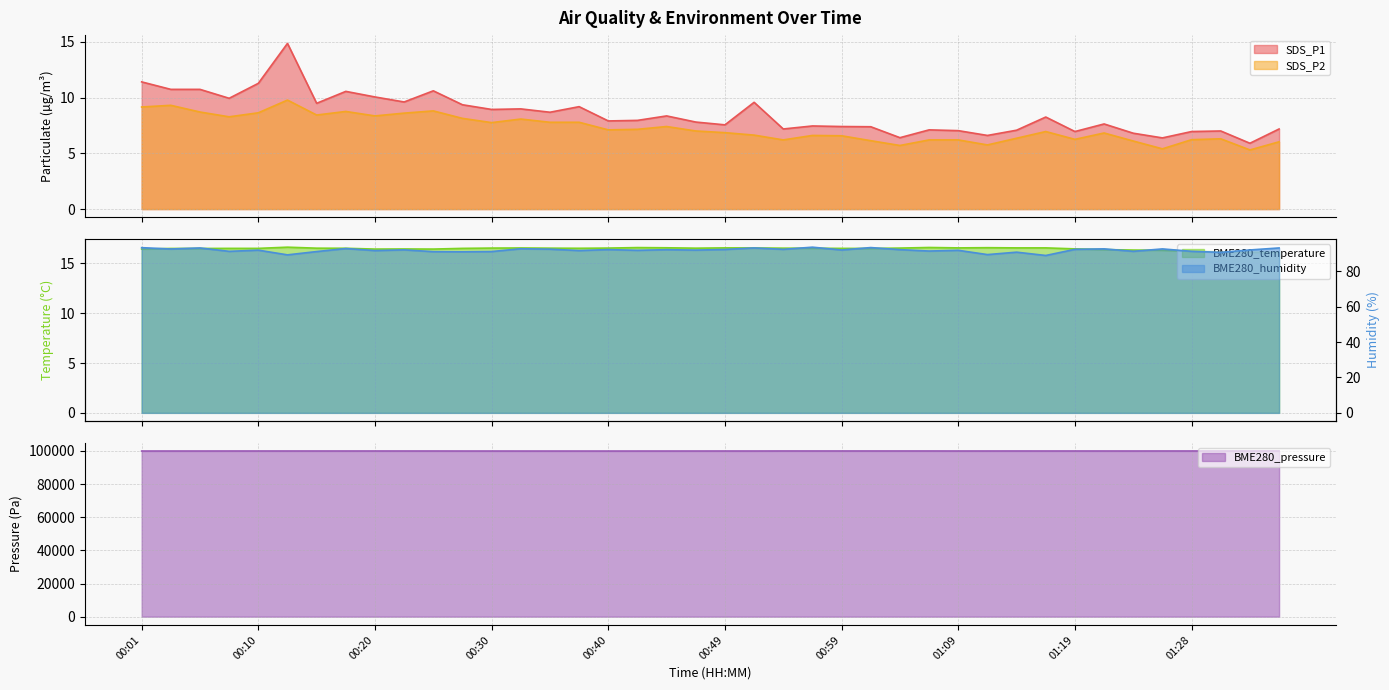

How many lines are shown in the chart?

5